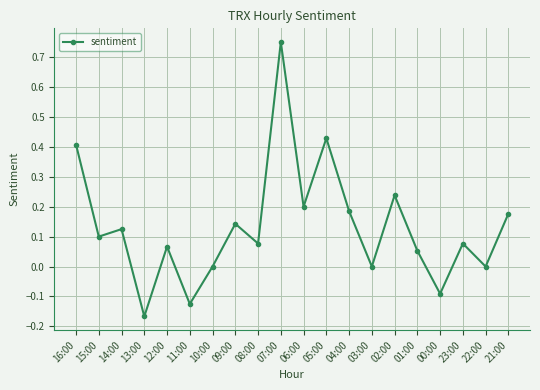

What is the label of the 10th point from the left?

07:00